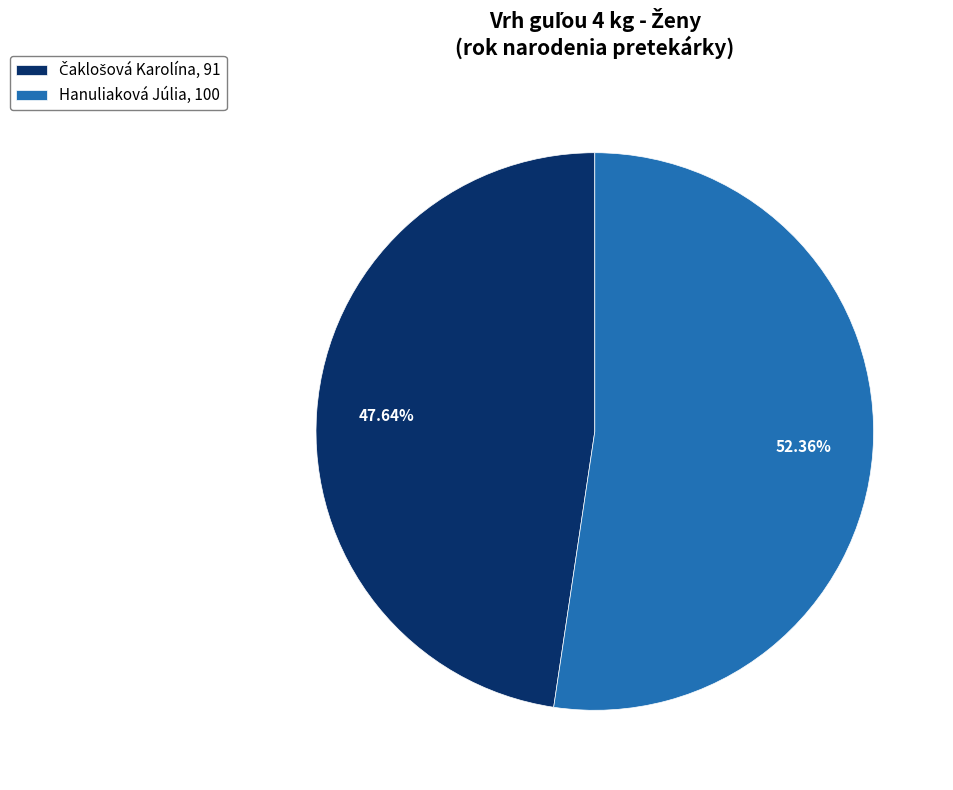

To the nearest percent, what is the difference between the largest and smallest slice percentages?

5%